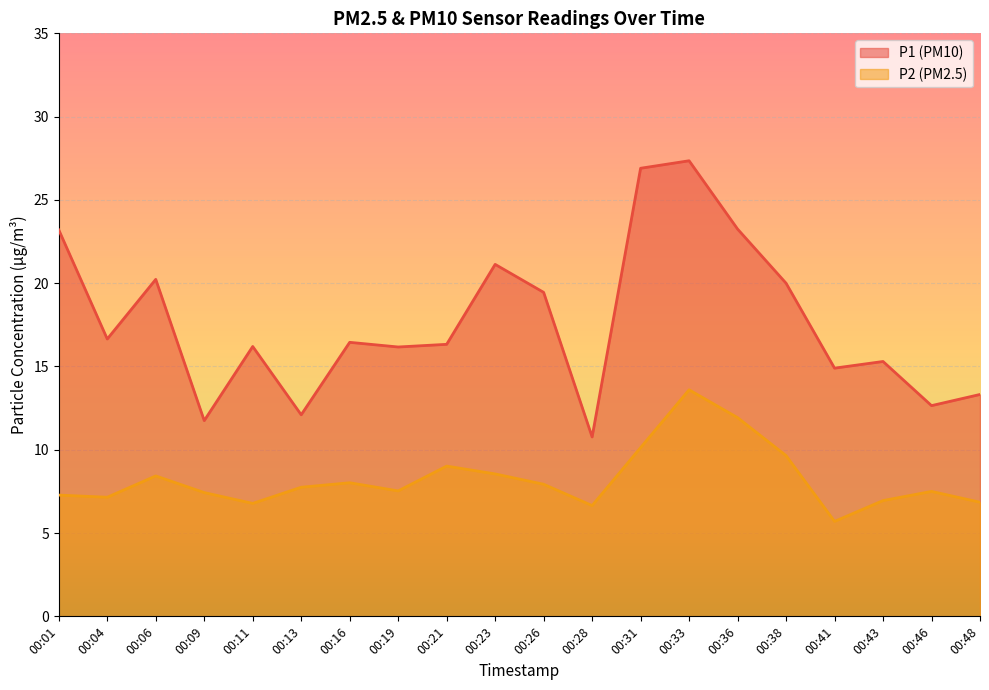

What is the total value across all series at 00:43?

22.2